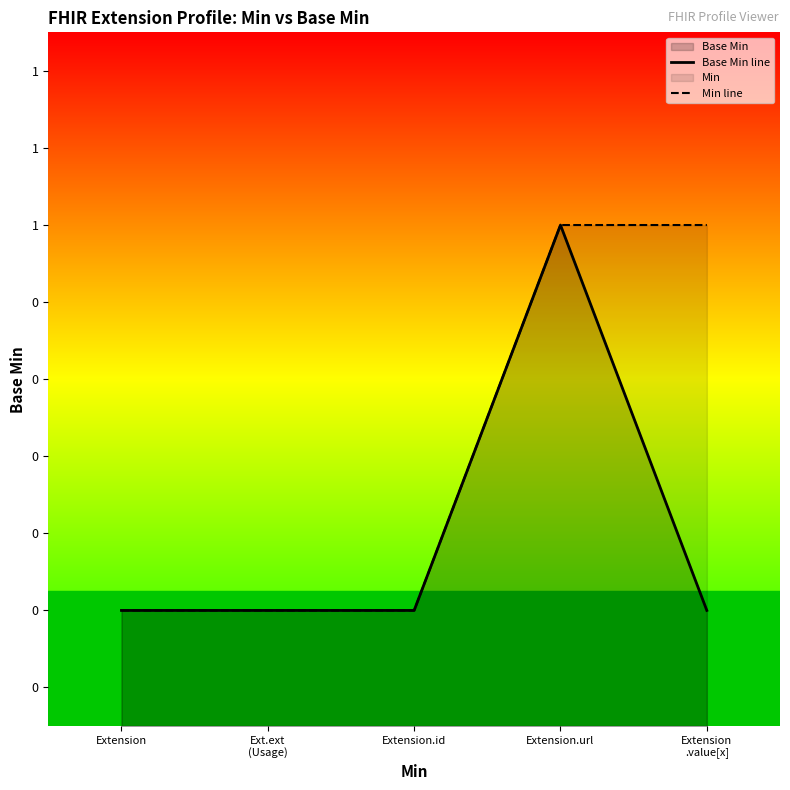

Which series has the largest total across all categories?

Min line